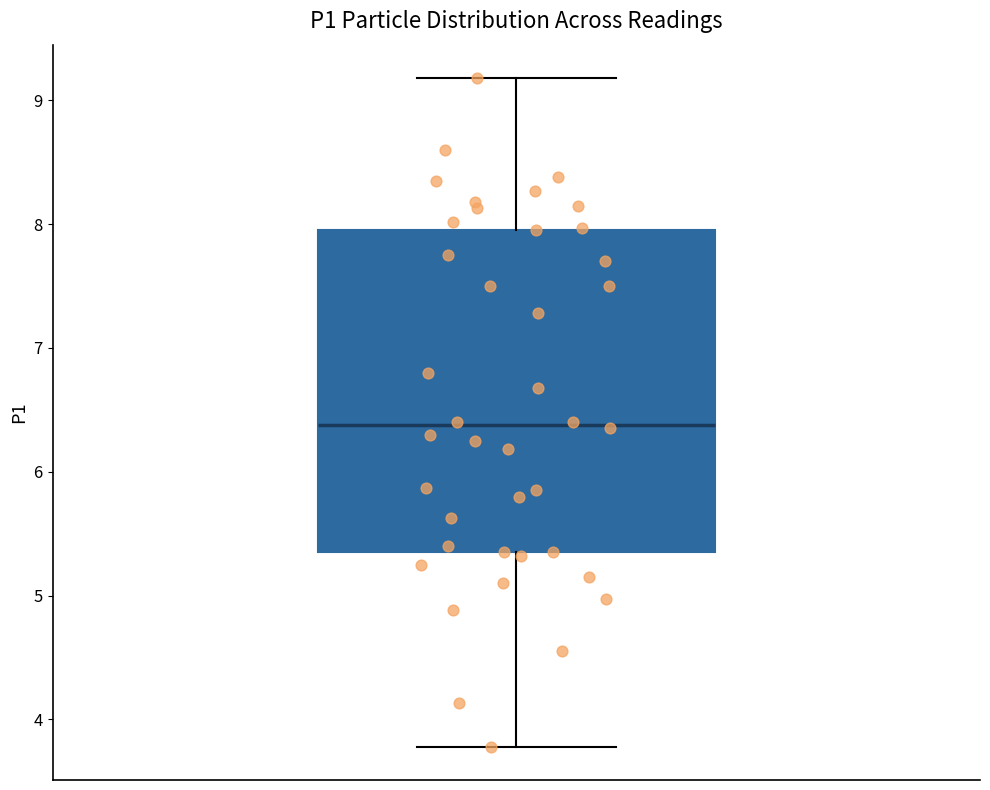

Read this box plot against the y-axis: the position of the median line, the range covered by the box, and the ends of both whiskers. The values are not printed on the chart, so give them approximately, as read against the axis.

median 6.4, box 5.4 to 8.0, whiskers 3.8 to 9.2